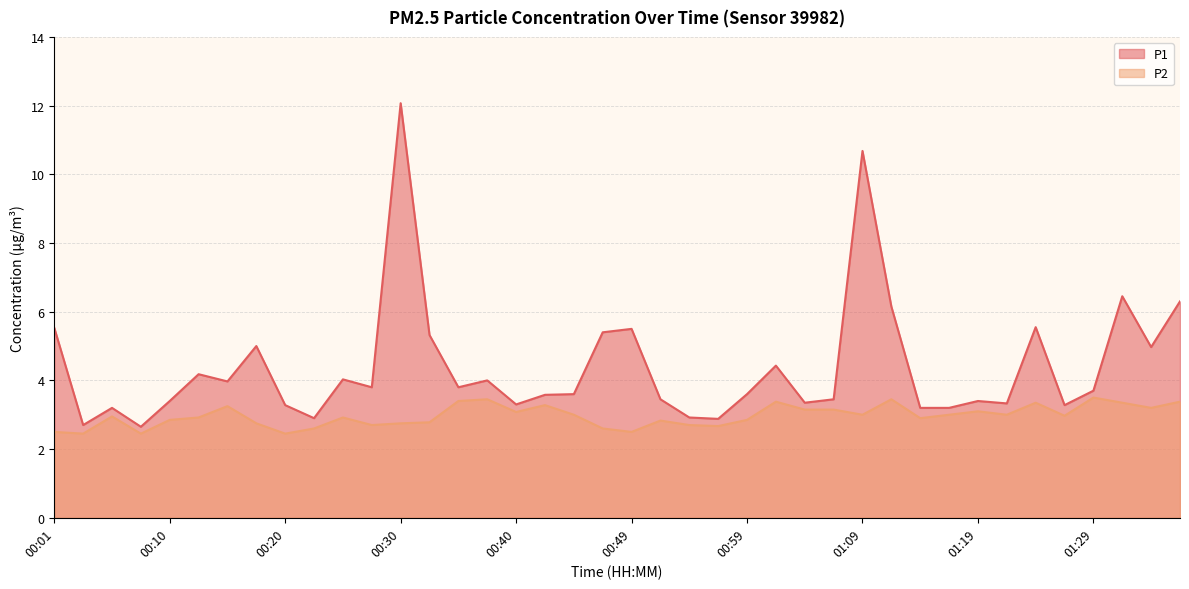

What is the lowest value of the P2 series?

2.5